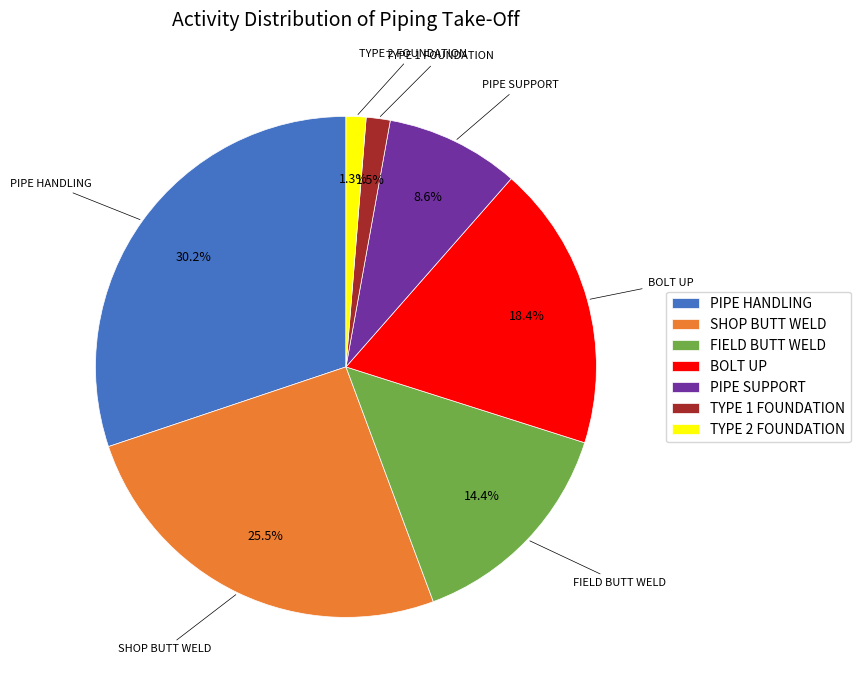

Which slice is the largest?

PIPE HANDLING